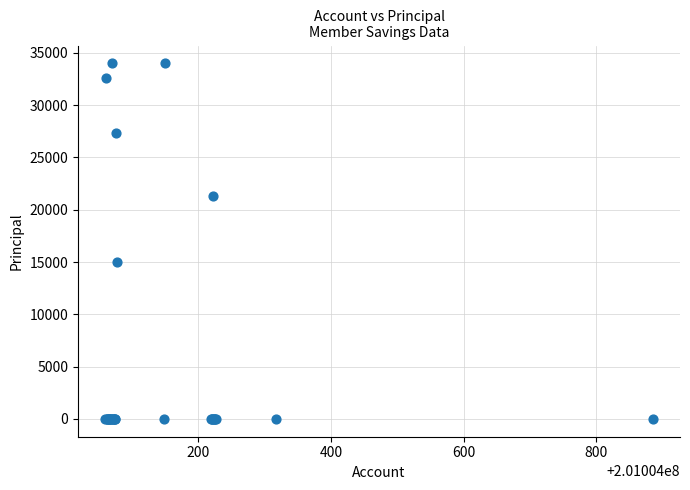

What Y value in the scatter plot is closest to 17000?

15000